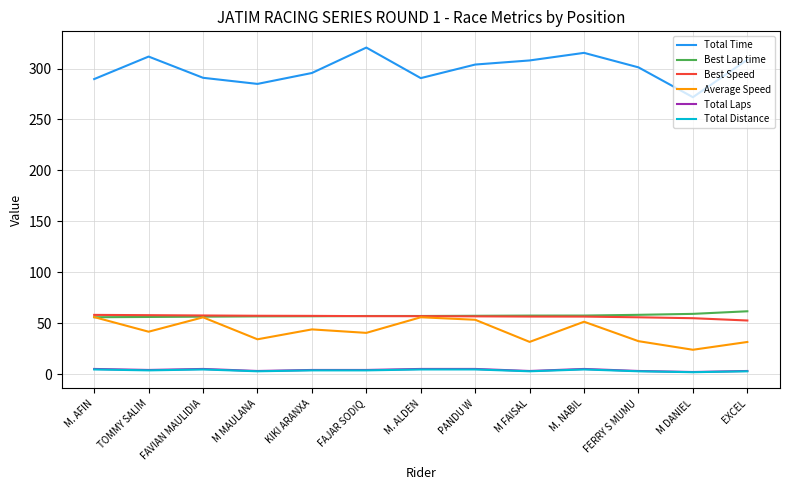

What is the difference between the highest and lowest values at M DANIEL?

270.1